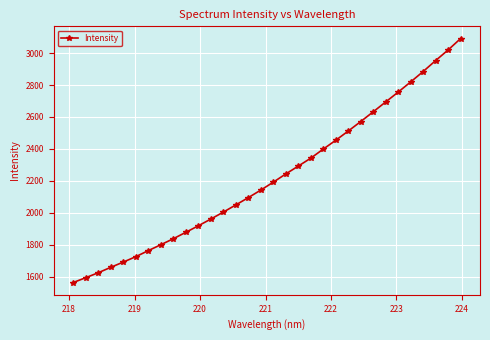

Reading left to right, extract all data points from this chart.

1564.6	1594.7	1625.7	1659.6	1692.4	1726.1	1764.0	1800.8	1838.4	1878.5	1919.3	1961.4	2004.8	2049.7	2095.5	2142.6	2192.1	2243.6	2292.8	2342.2	2399.1	2454.3	2512.0	2571.3	2632.4	2694.0	2755.8	2819.2	2884.4	2952.9	3019.3	3090.6